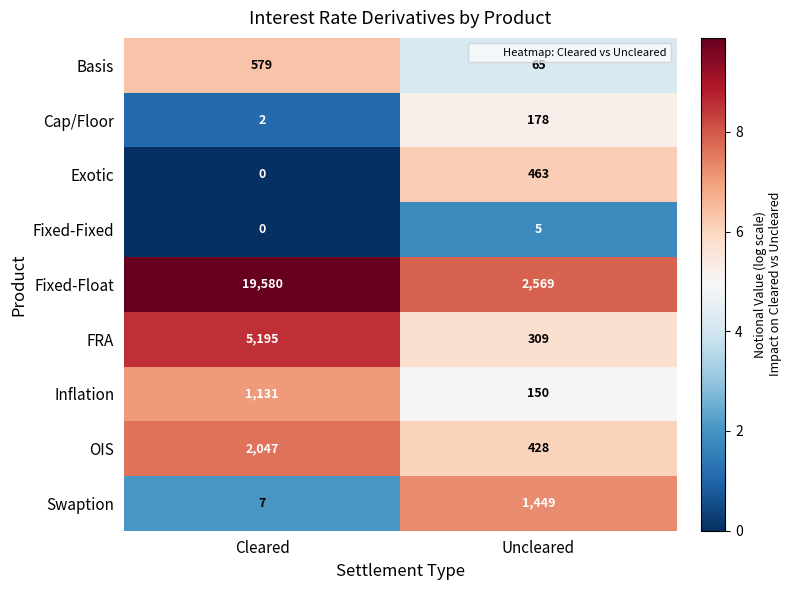

List the labels in order of OIS value, largest first.

Cleared, Uncleared